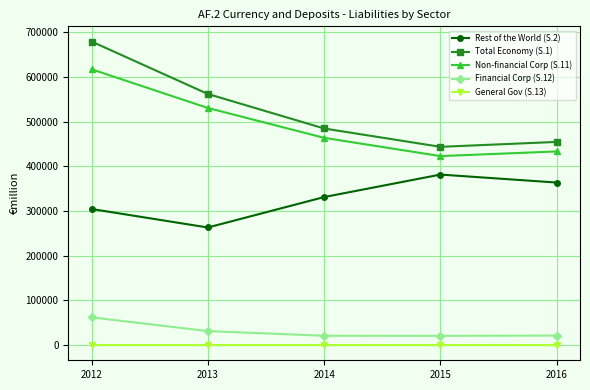

At 2012, list the series in order from smallest to largest.

General Gov (S.13), Financial Corp (S.12), Rest of the World (S.2), Non-financial Corp (S.11), Total Economy (S.1)